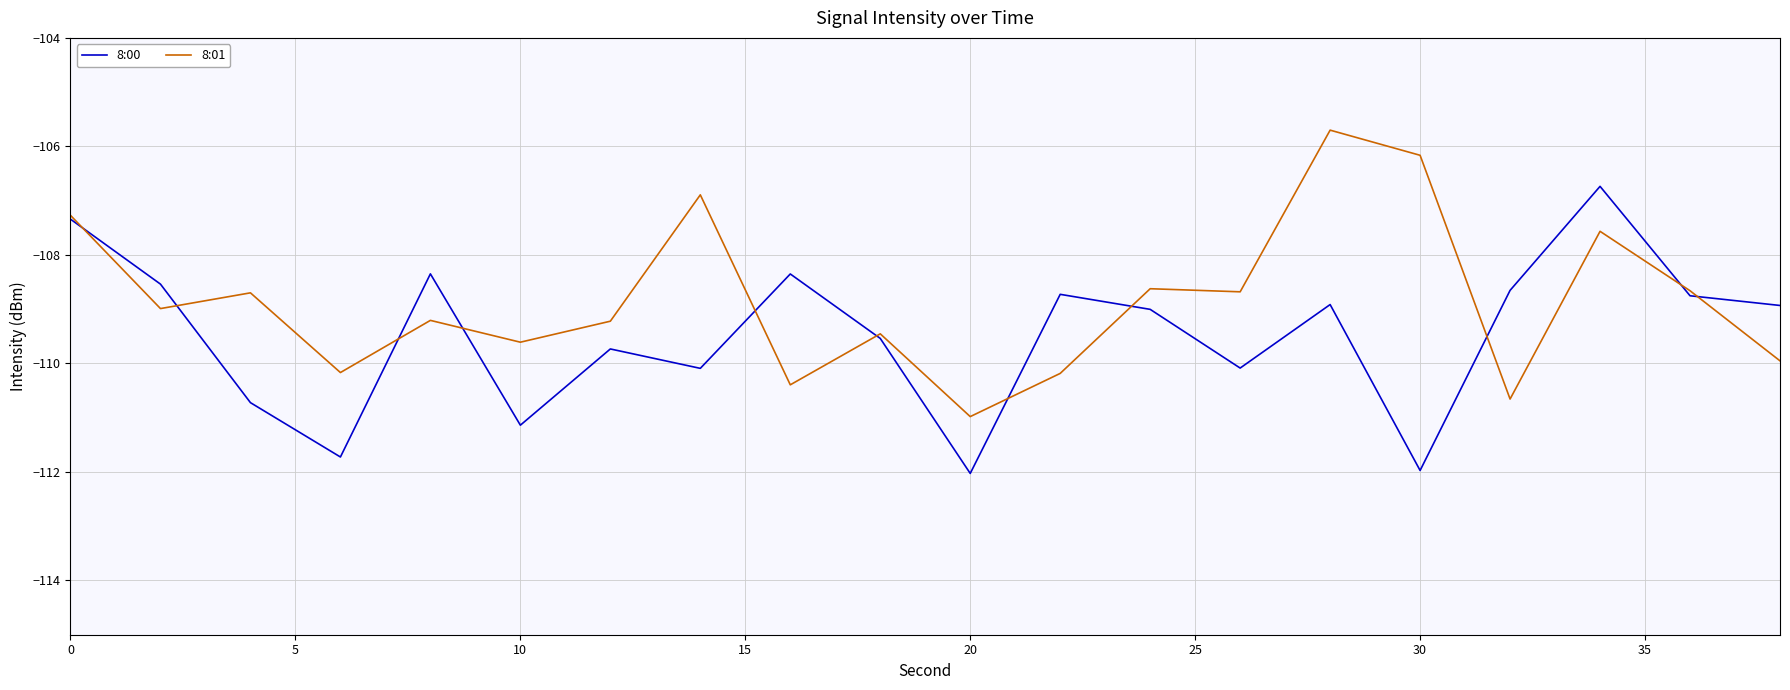

List the series in order of their overall mean, lowest first.

8:00, 8:01